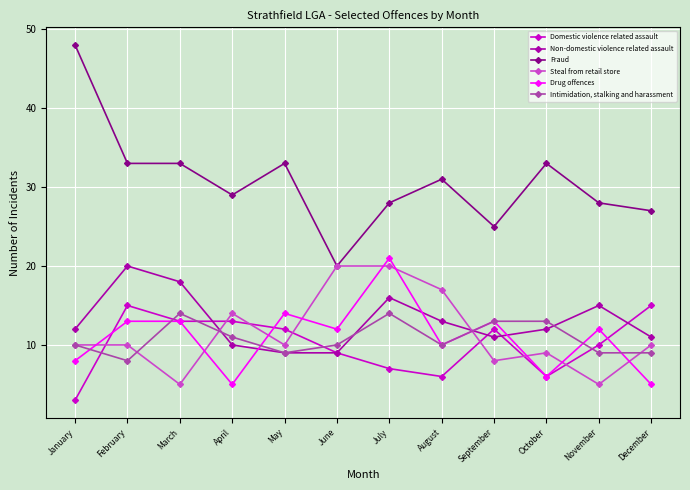

What is the minimum value for Fraud?

20